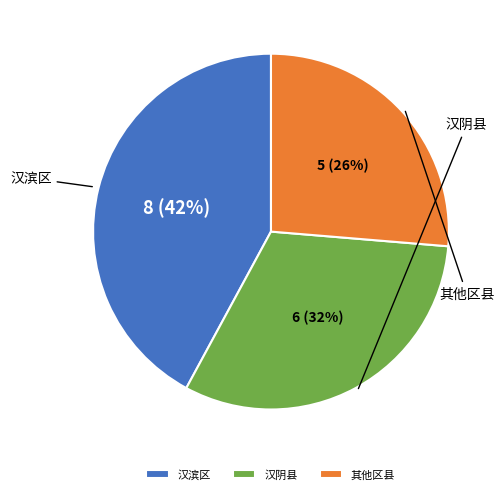

Which slice is the largest?

汉滨区